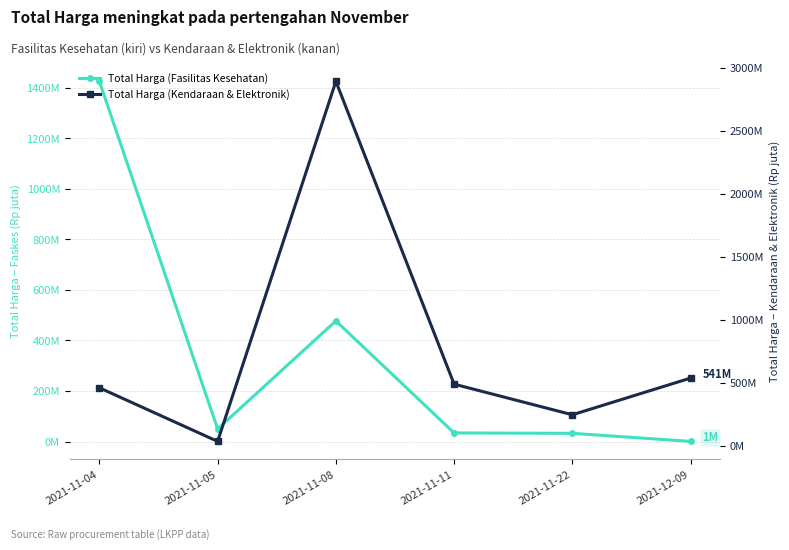

What is the sum of all Total Harga (Kendaraan & Elektronik) values?

4680.0